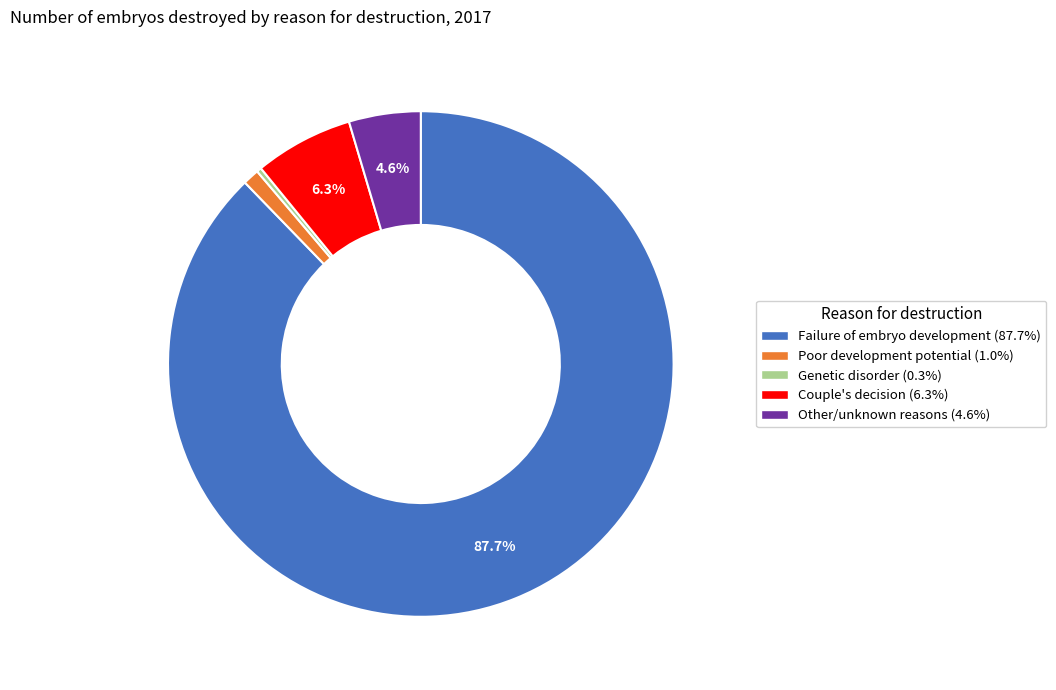

The Failure of embryo development slice represents 81% of the pie. True or false?

False